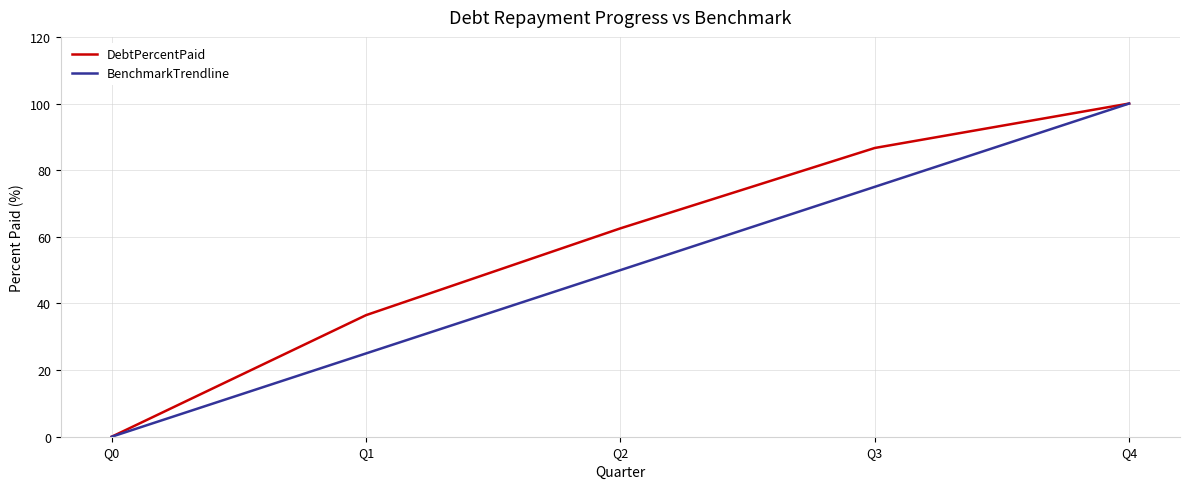

What is the spread (max minus min) of values at Q2?

12.5